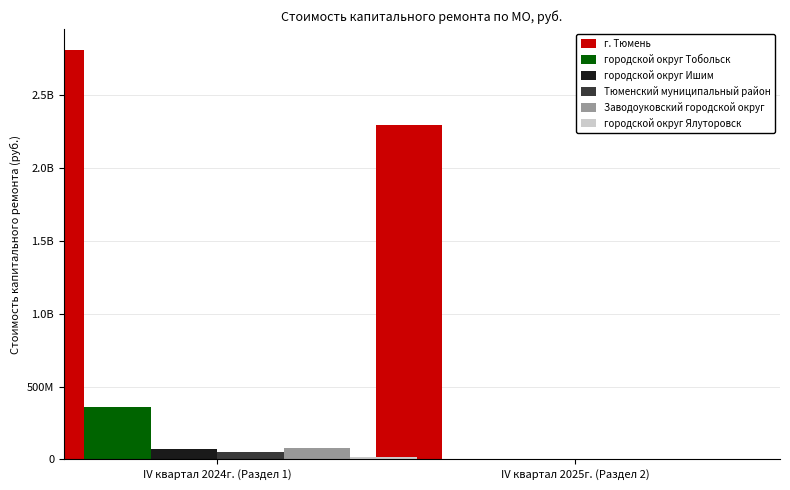

What is the spread (max minus min) of values at IV квартал 2025г. (Раздел 2)?

2298452034.9